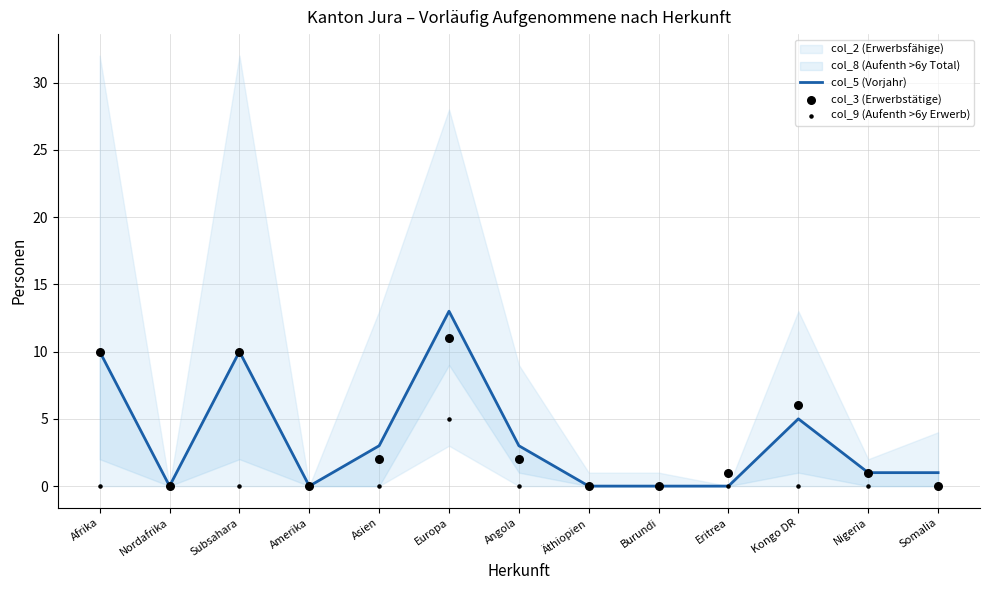

Is the value of col_9 (Aufenth >6y Erwerb) at Nigeria greater than the value of col_3 (Erwerbstätige) at Subsahara?

No